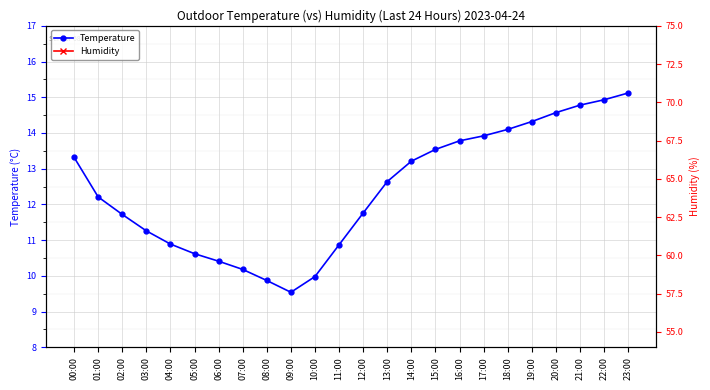

Rank the series by their average value, from lowest to highest.

Temperature, Humidity